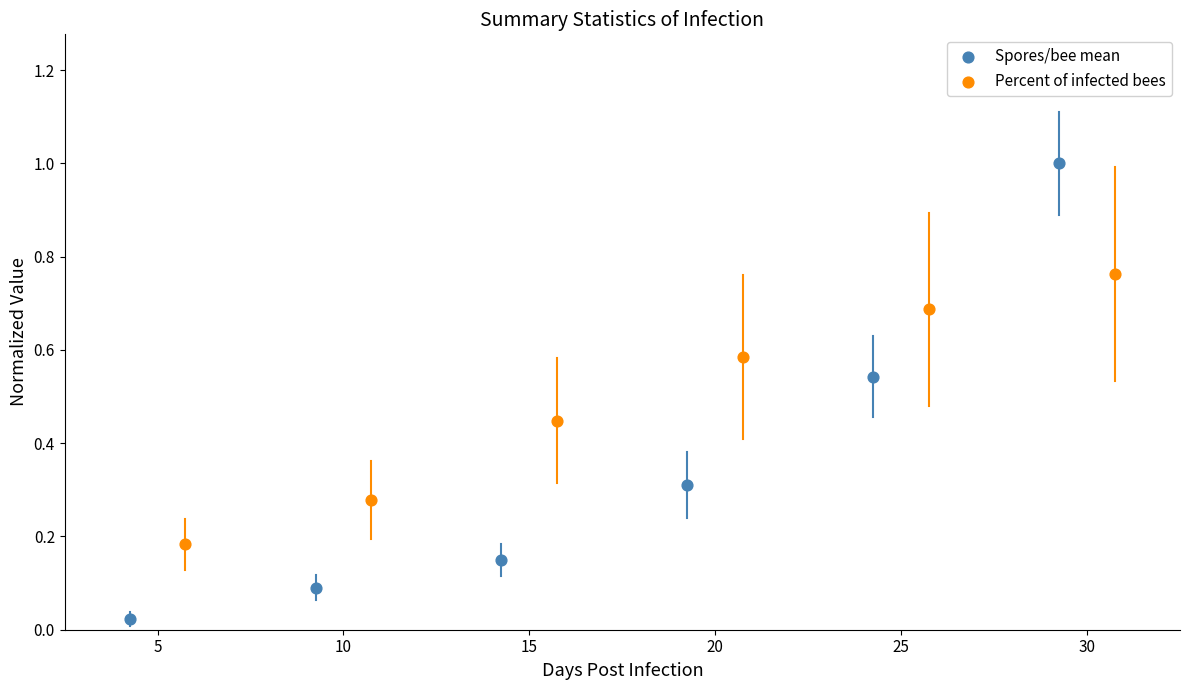

What are all the series names shown in the legend?

Spores/bee mean, Percent of infected bees